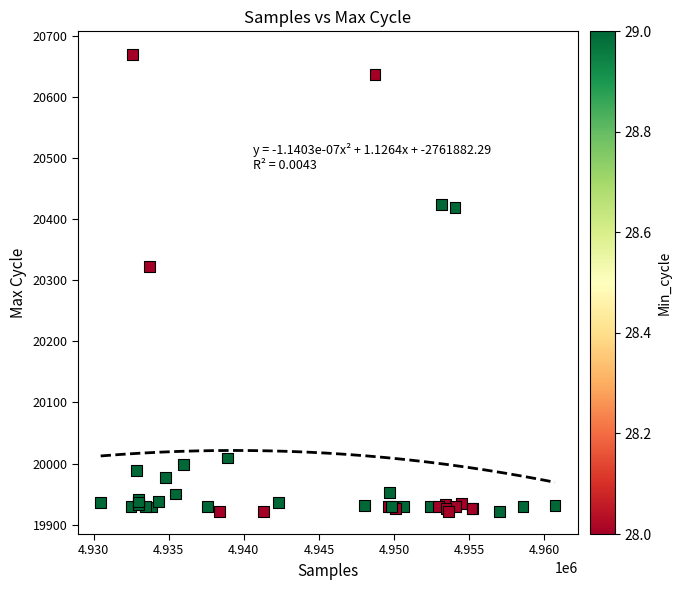

What Y value in the scatter plot is closest to 20296?

20323